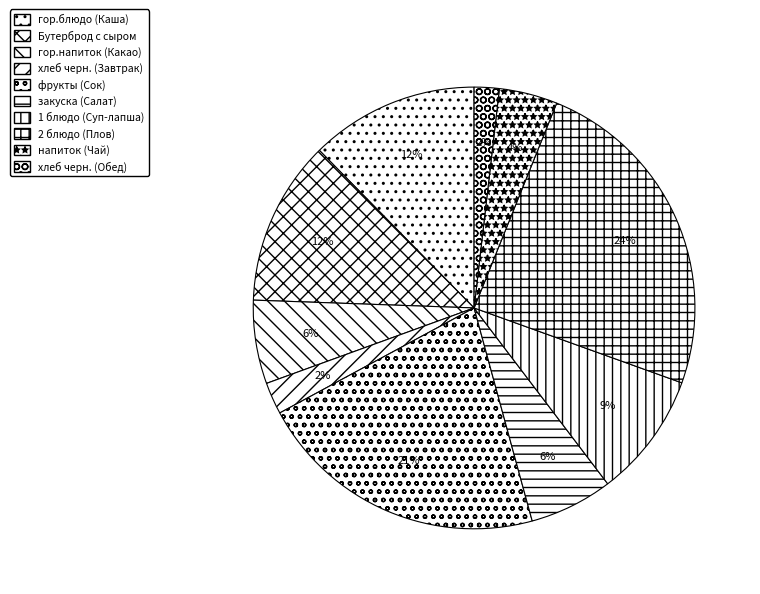

To the nearest percent, what is the average slice percentage?

10%